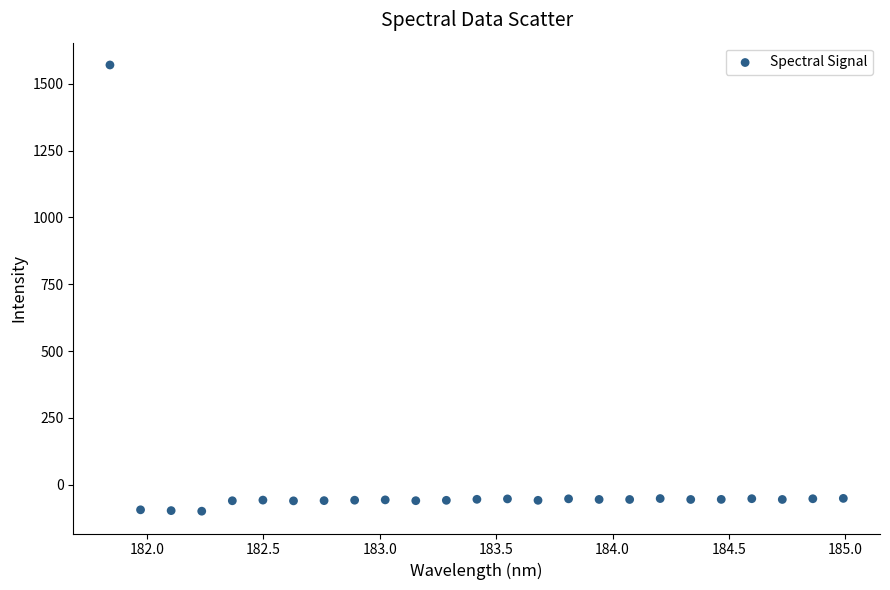

What is the range of Y values (max minus min)?

1670.6